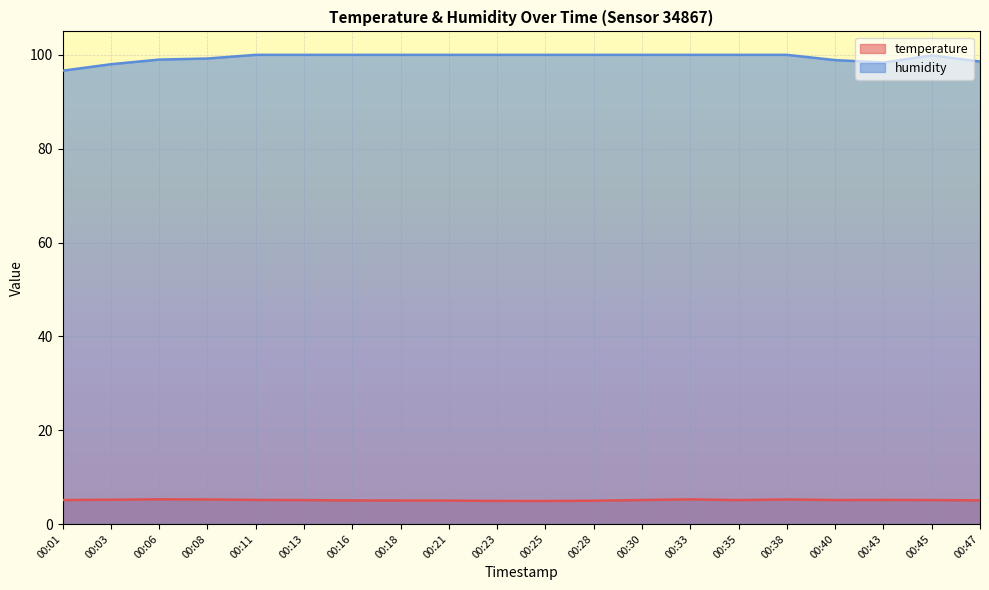

Reading right to left, list all the values displayed in this chart.

temperature: 00:47=5.0	00:45=5.1	00:43=5.1	00:40=5.1	00:38=5.2	00:35=5.1	00:33=5.3	00:30=5.1	00:28=5.0	00:25=4.9	00:23=4.9	00:21=5.0	00:18=5.0	00:16=5.0	00:13=5.1	00:11=5.1	00:08=5.2	00:06=5.3	00:03=5.2	00:01=5.1
humidity: 00:47=98.6	00:45=99.9	00:43=98.4	00:40=98.9	00:38=100.0	00:35=100.0	00:33=100.0	00:30=100.0	00:28=100.0	00:25=100.0	00:23=100.0	00:21=100.0	00:18=100.0	00:16=100.0	00:13=100.0	00:11=100.0	00:08=99.2	00:06=99.0	00:03=98.0	00:01=96.6